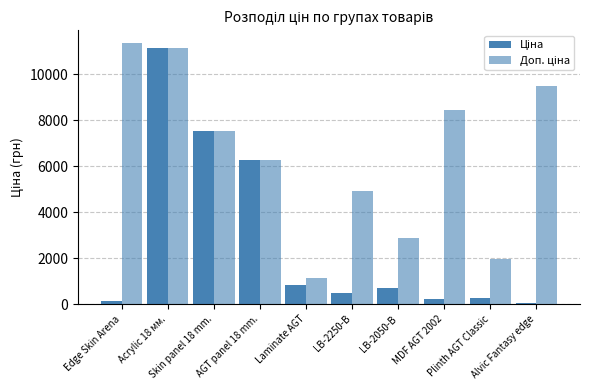

Reading left to right, extract all data points from this chart.

Ціна: 113.3	11113.6	7545.9	6266.7	842.8	491.7	719.6	201.3	246.8	42.1
Доп. ціна: 11334.0	11113.6	7545.9	6266.7	1142.1	4917.4	2878.5	8456.7	1974.6	9480.0